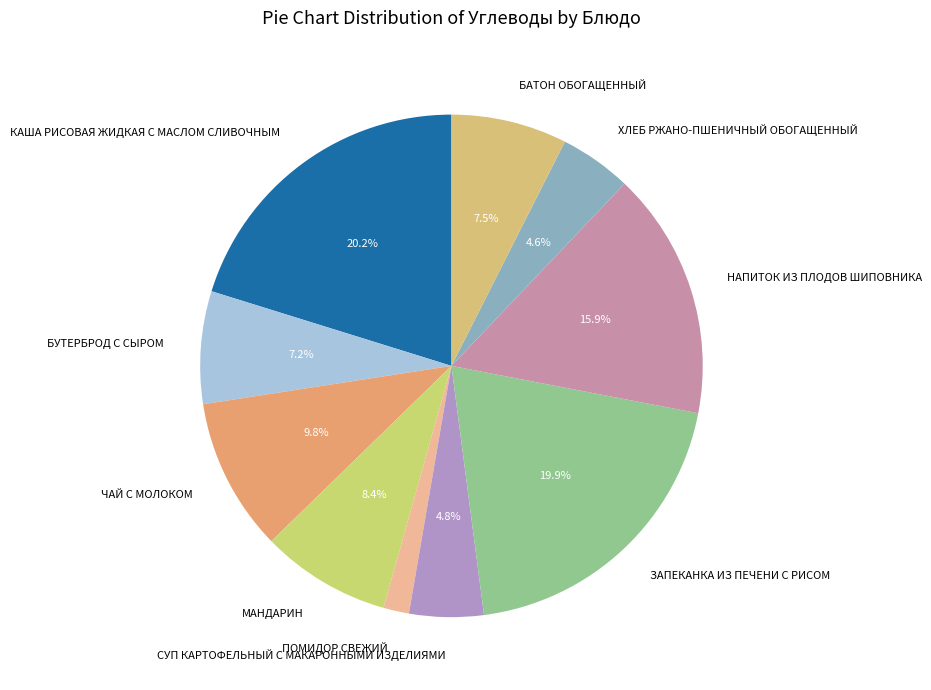

To the nearest percent, what percentage of the pie is КАША РИСОВАЯ ЖИДКАЯ С МАСЛОМ СЛИВОЧНЫМ?

20%